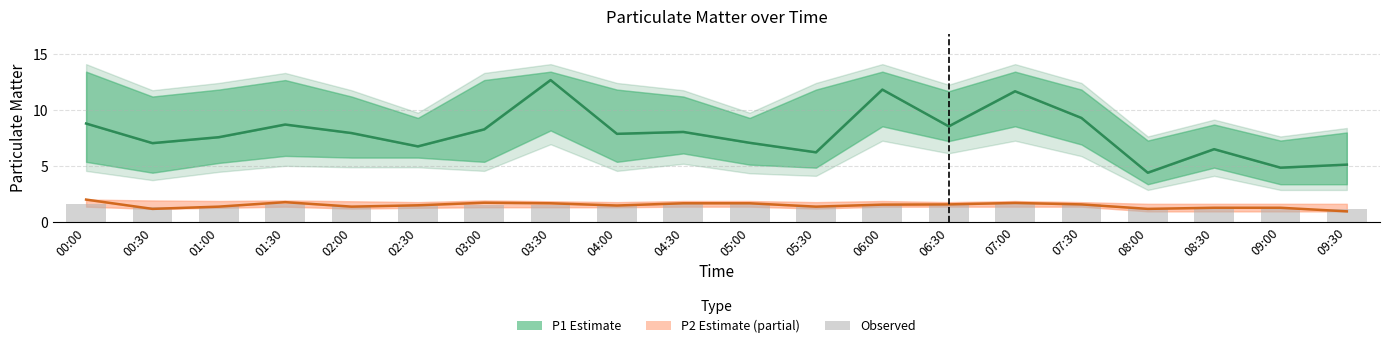

What is the value of the 3rd bar from the left?

1.5